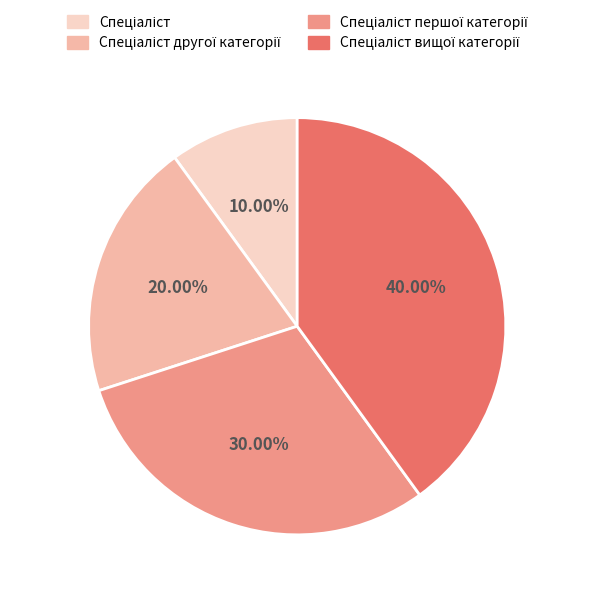

Is there any slice that represents more than half of the pie?

No